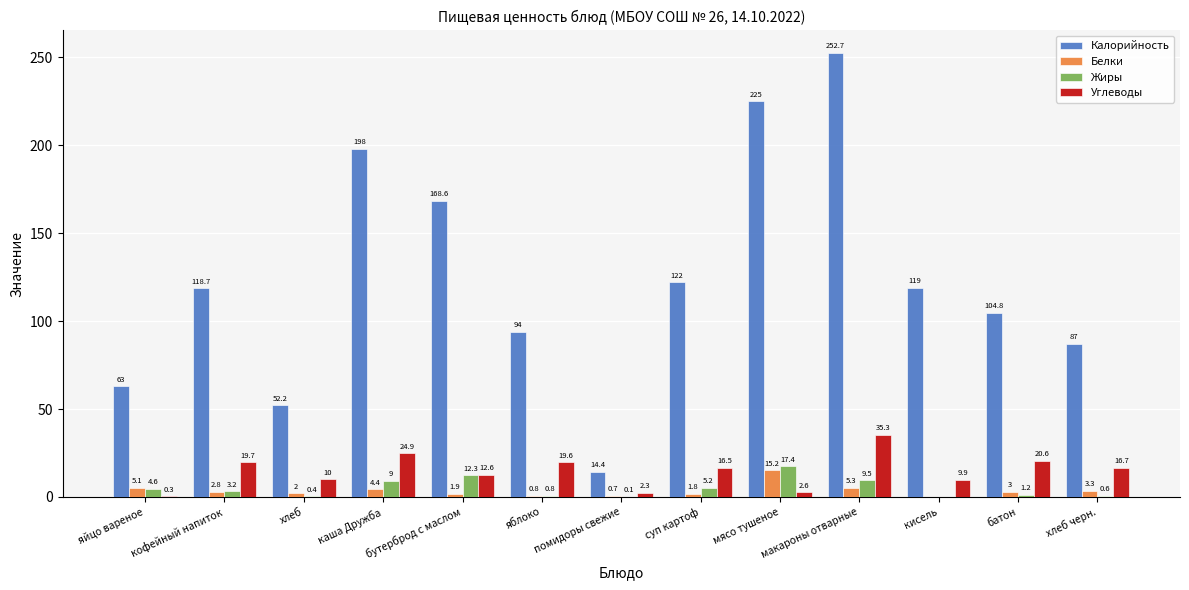

The Калорийность series shows 94.0 at яблоко. True or false?

True